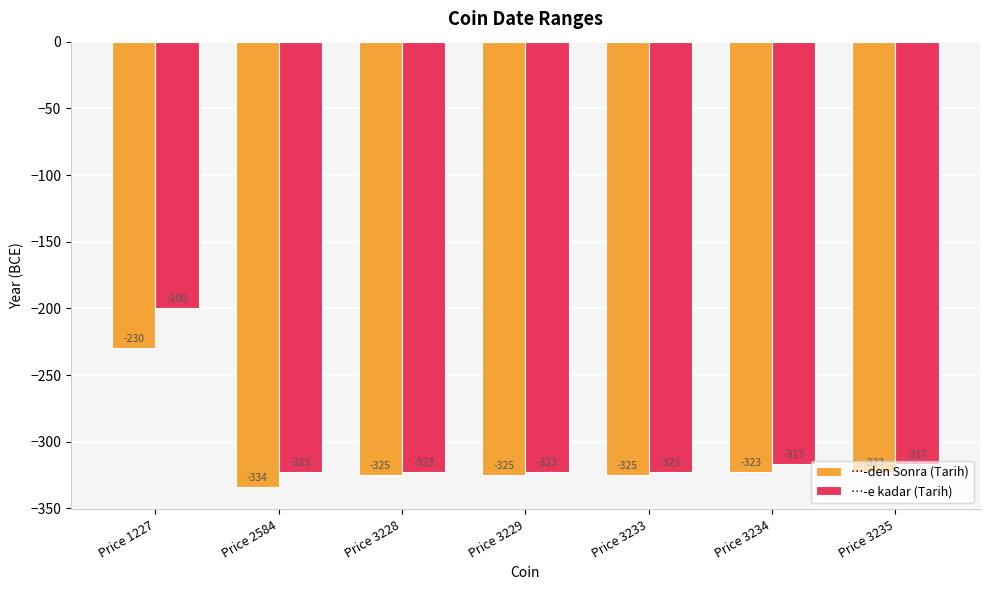

Which series has the largest range (max minus min)?

…-e kadar (Tarih)